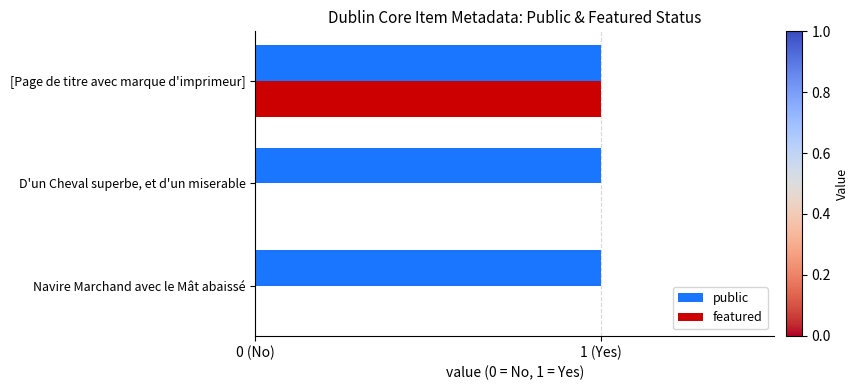

At which category is the sum across all series the highest?

[Page de titre avec marque d'imprimeur]